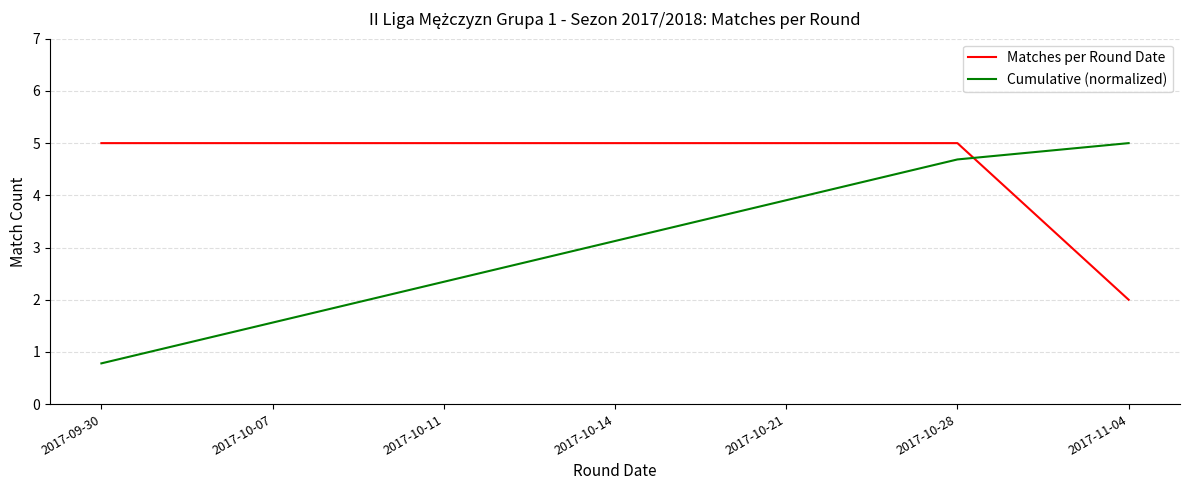

What is the total value across all series at 2017-10-21?

8.9